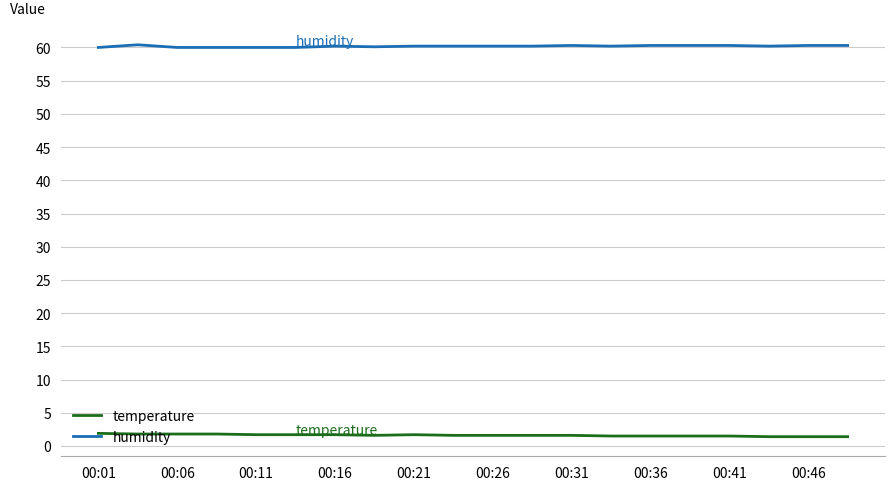

What is the sum of all temperature values?

32.3